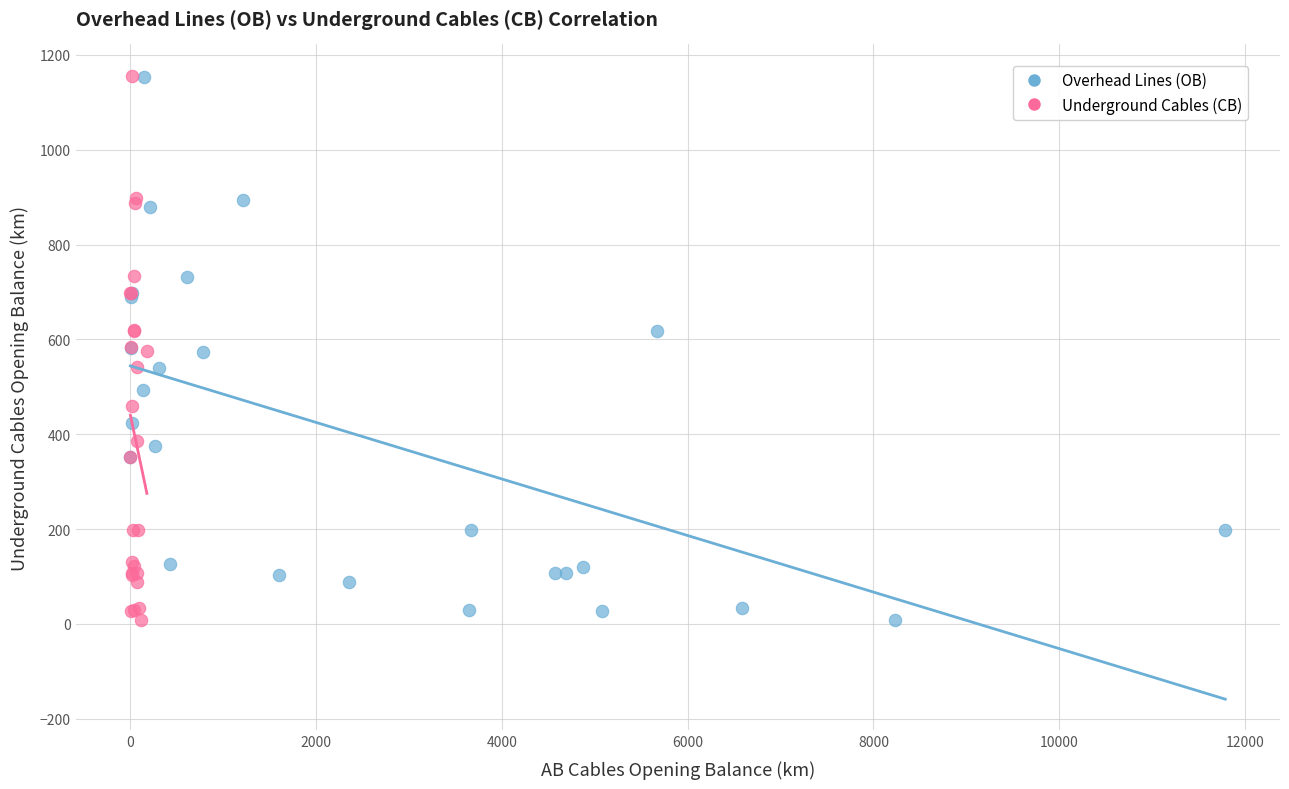

Which series has the largest Y range (max minus min)?

Underground Cables (CB)